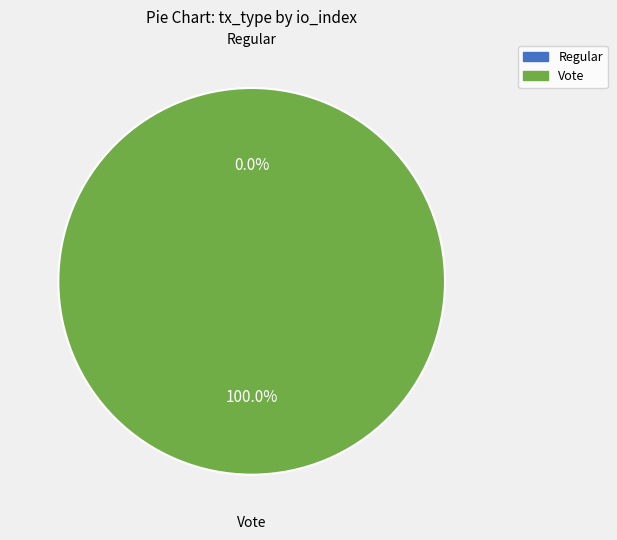

How many segments does this pie chart have?

2